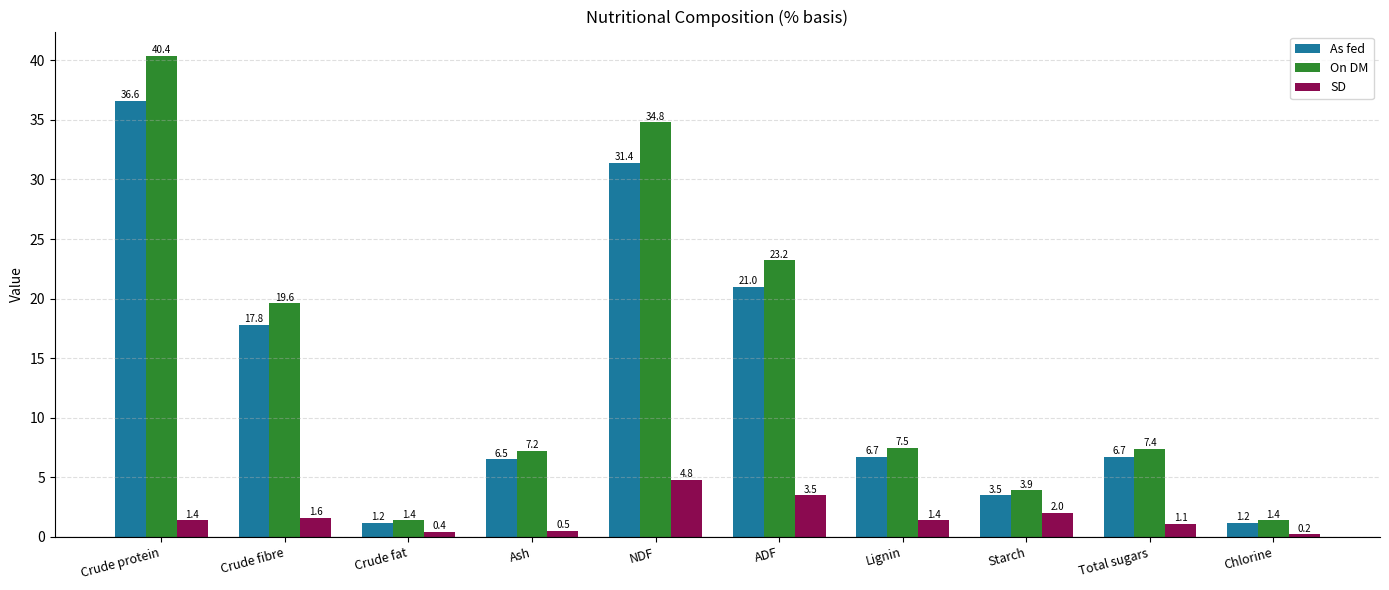

Reading right to left, transcribe all the data shown in this chart.

As fed: 1.2	6.7	3.5	6.7	21.0	31.4	6.5	1.2	17.8	36.6
On DM: 1.4	7.4	3.9	7.5	23.2	34.8	7.2	1.4	19.6	40.4
SD: 0.2	1.1	2.0	1.4	3.5	4.8	0.5	0.4	1.6	1.4